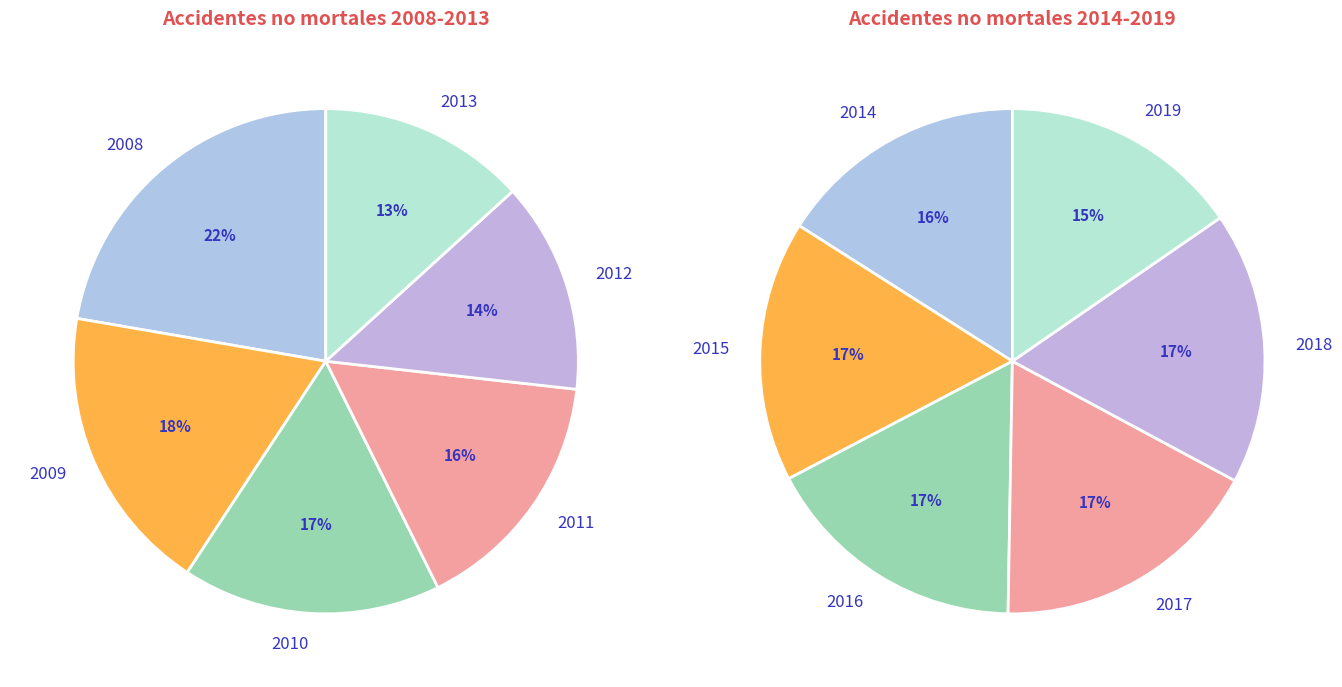

Which category has the smallest portion of the pie?

2019